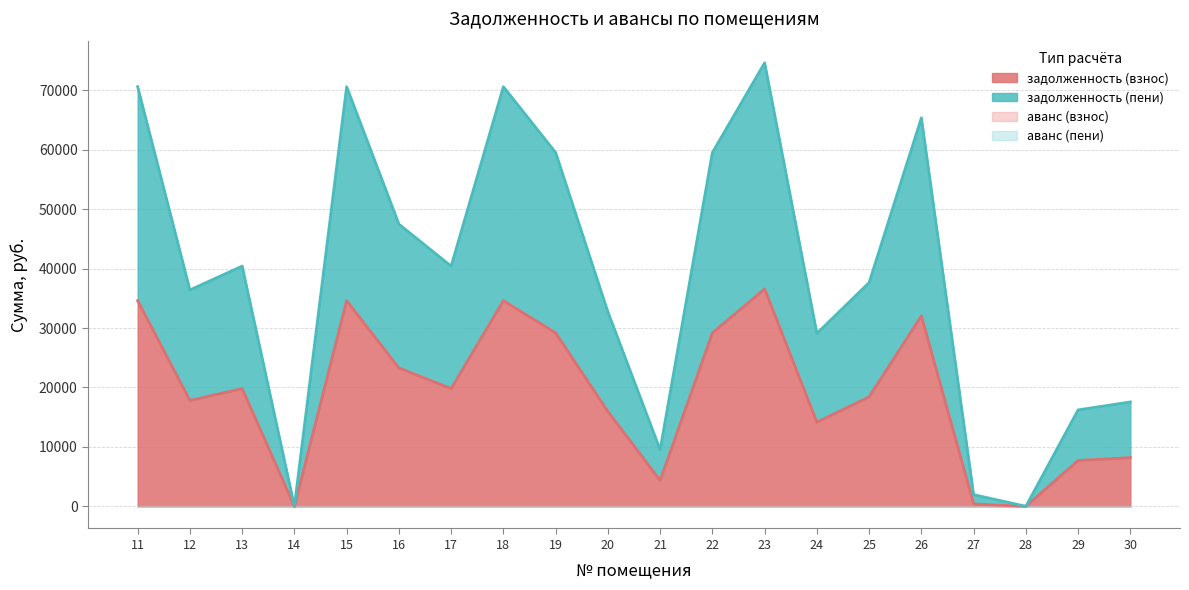

True or false: задолженность (пени) and задолженность (взнос) intersect in this chart.

False